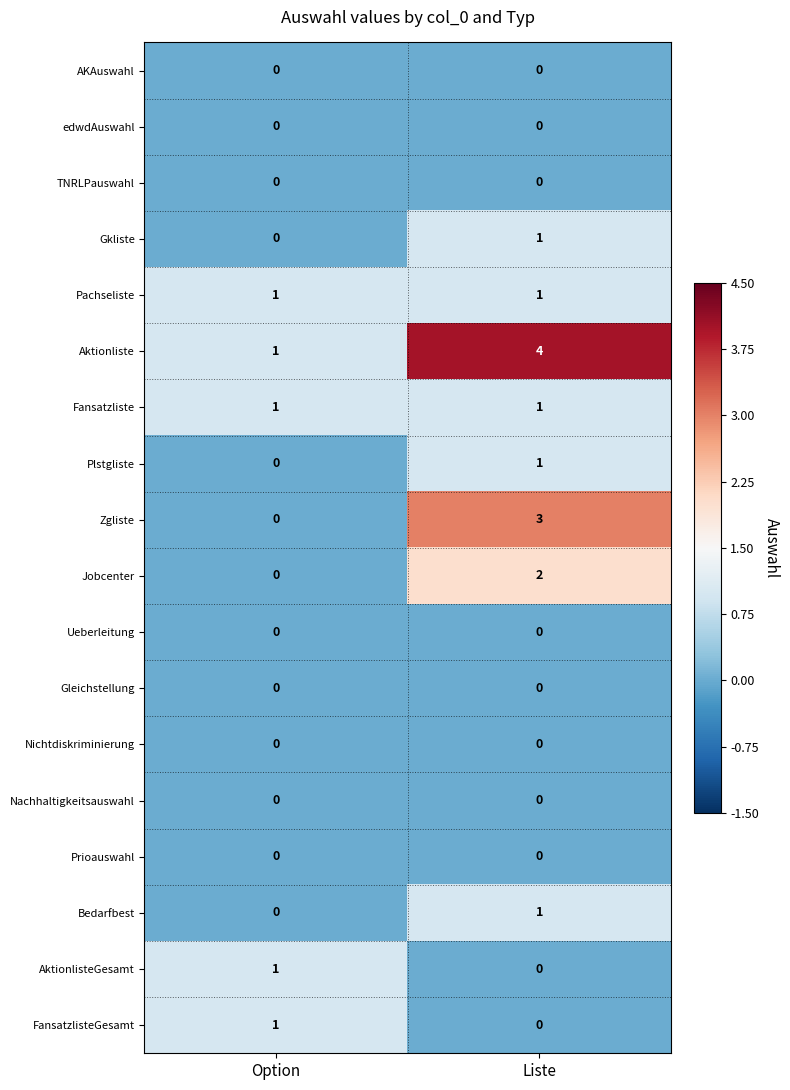

What is the difference between the Zgliste values at Liste and Option?

3